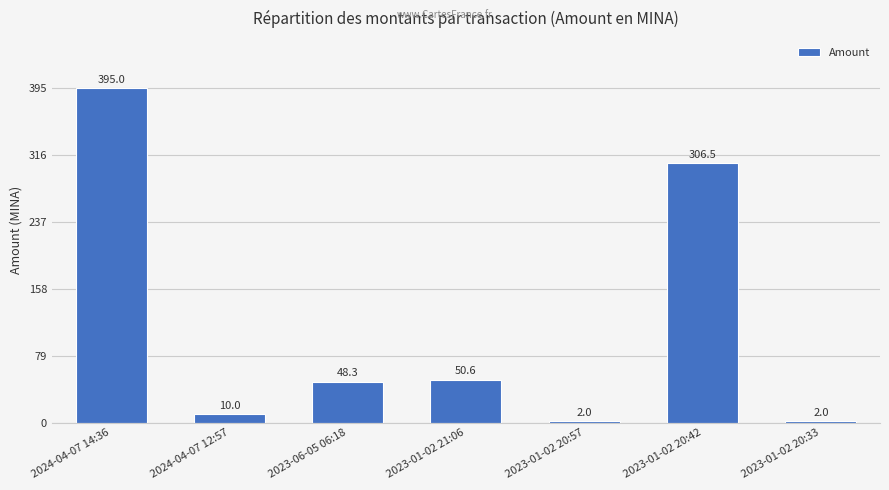

What is the value of the 4th bar from the left?

50.6